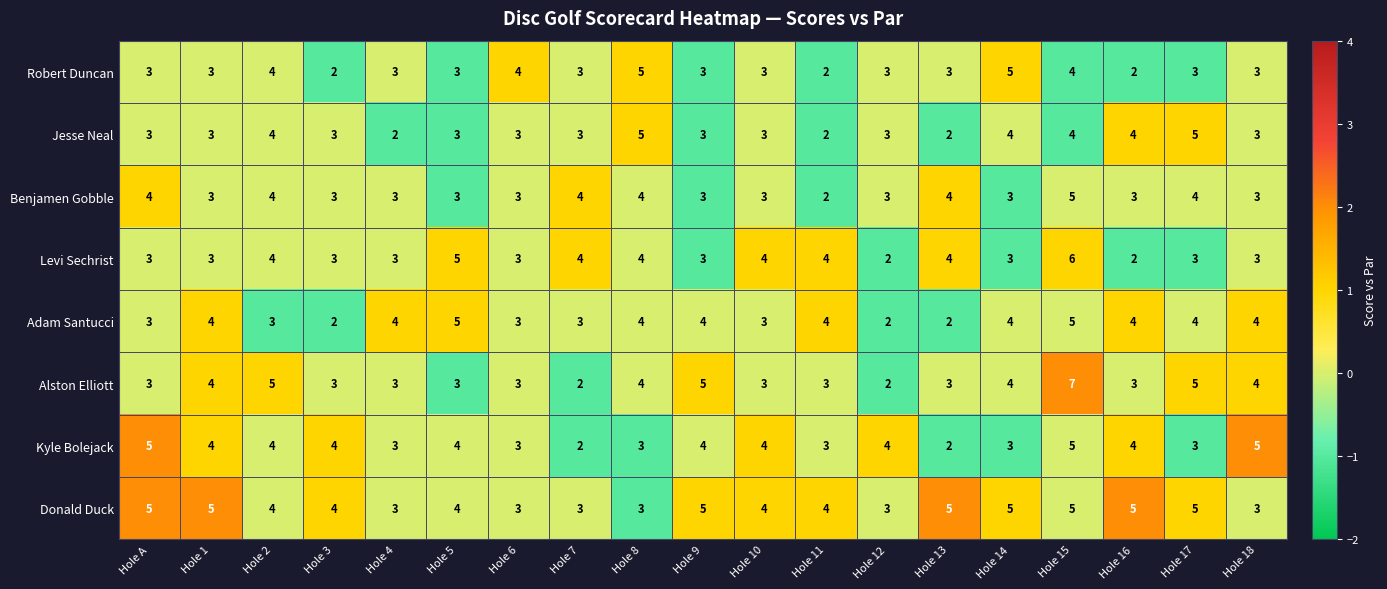

Count the Donald Duck values in the range 3 to 5.

19